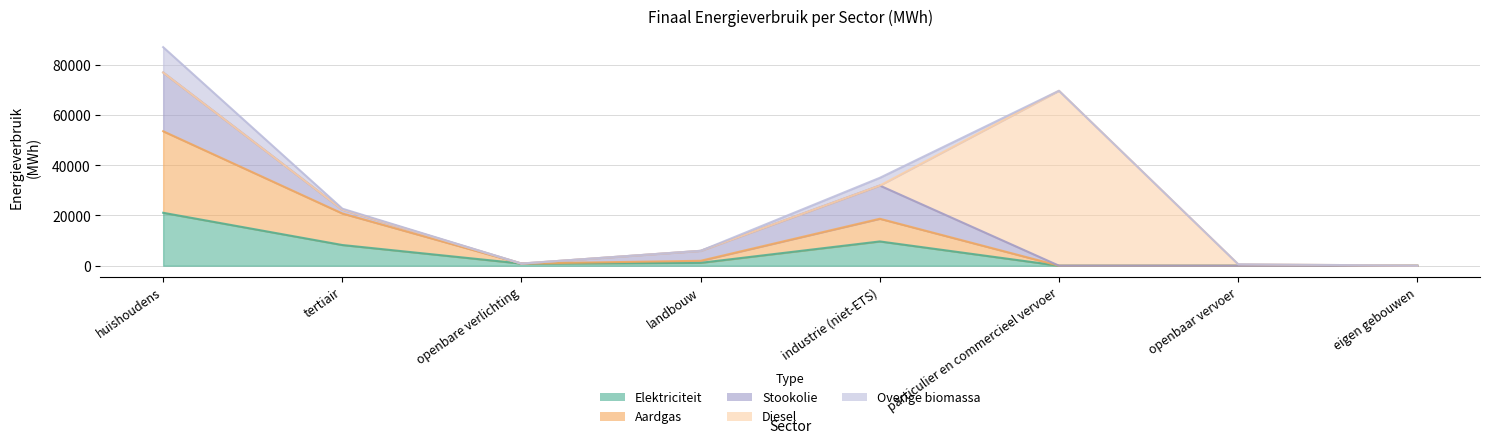

Which category has the lowest value in the Aardgas series?

openbaar vervoer